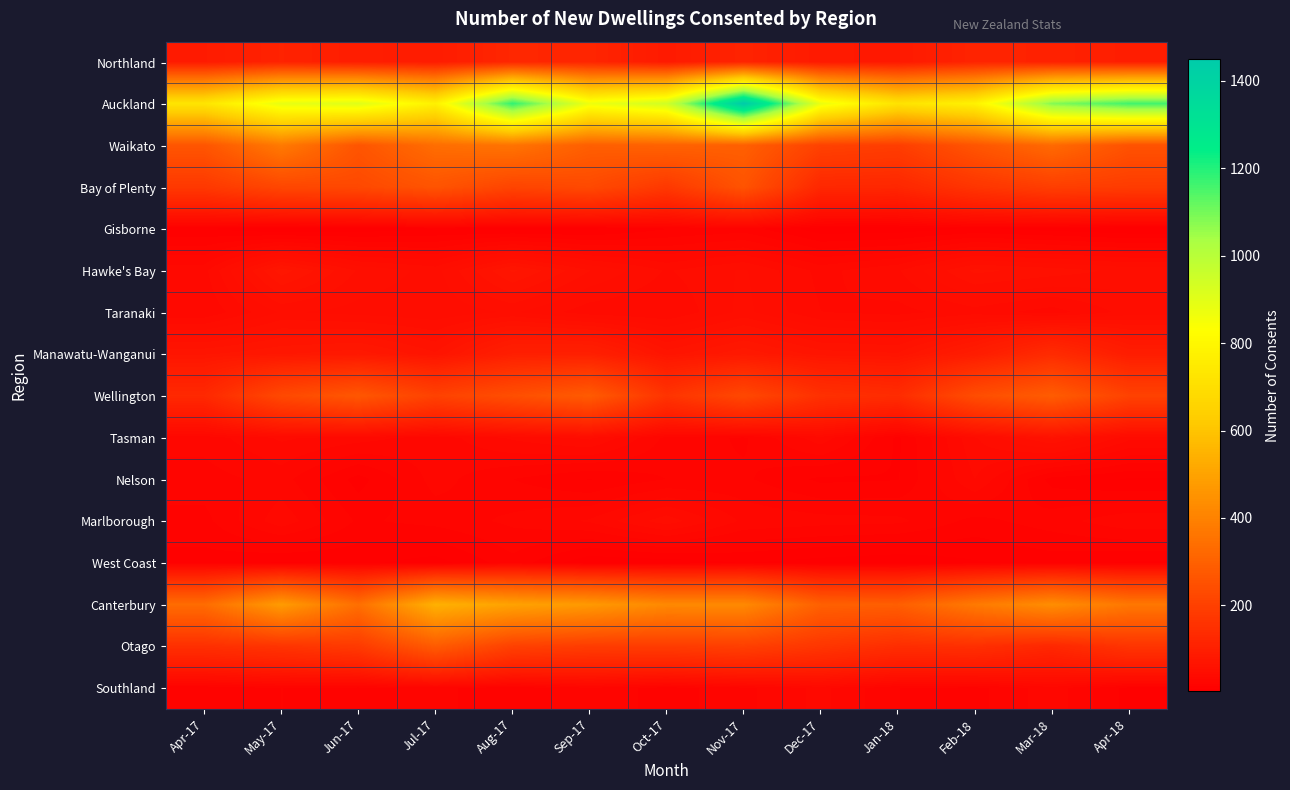

At which category is the sum across all series the highest?

Nov-17